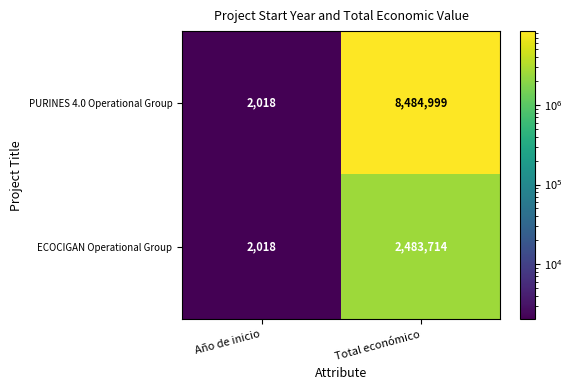

Where is PURINES 4.0 Operational Group nearest to the value 4243508?

Año de inicio